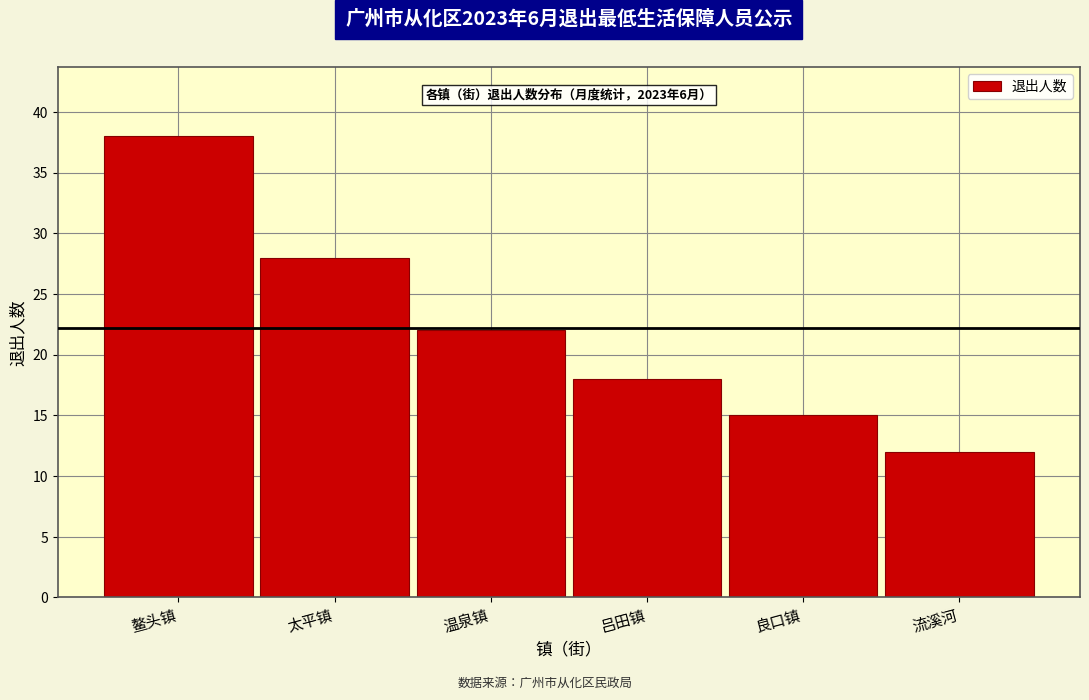

Reading right to left, list all the values displayed in this chart.

流溪河=12	良口镇=15	吕田镇=18	温泉镇=22	太平镇=28	鳌头镇=38